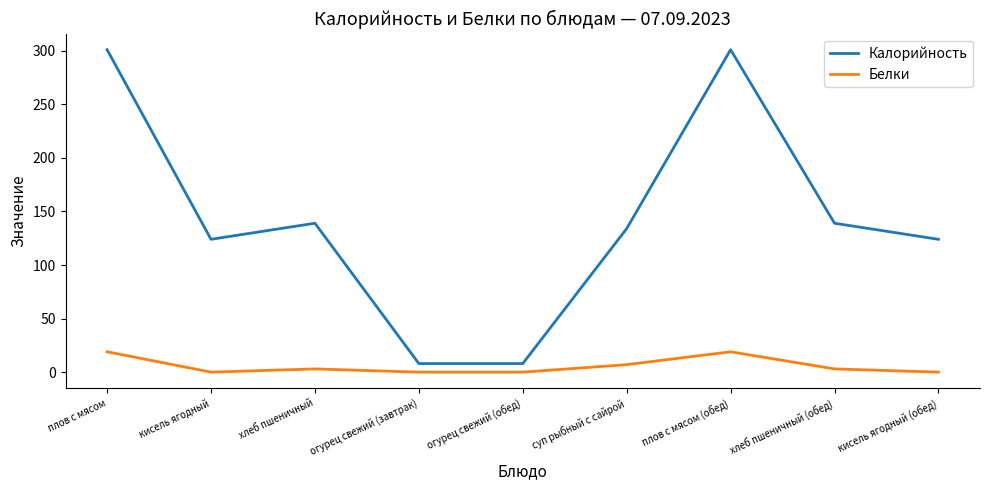

Is it true that Калорийность equals 63 at хлеб пшеничный?

False